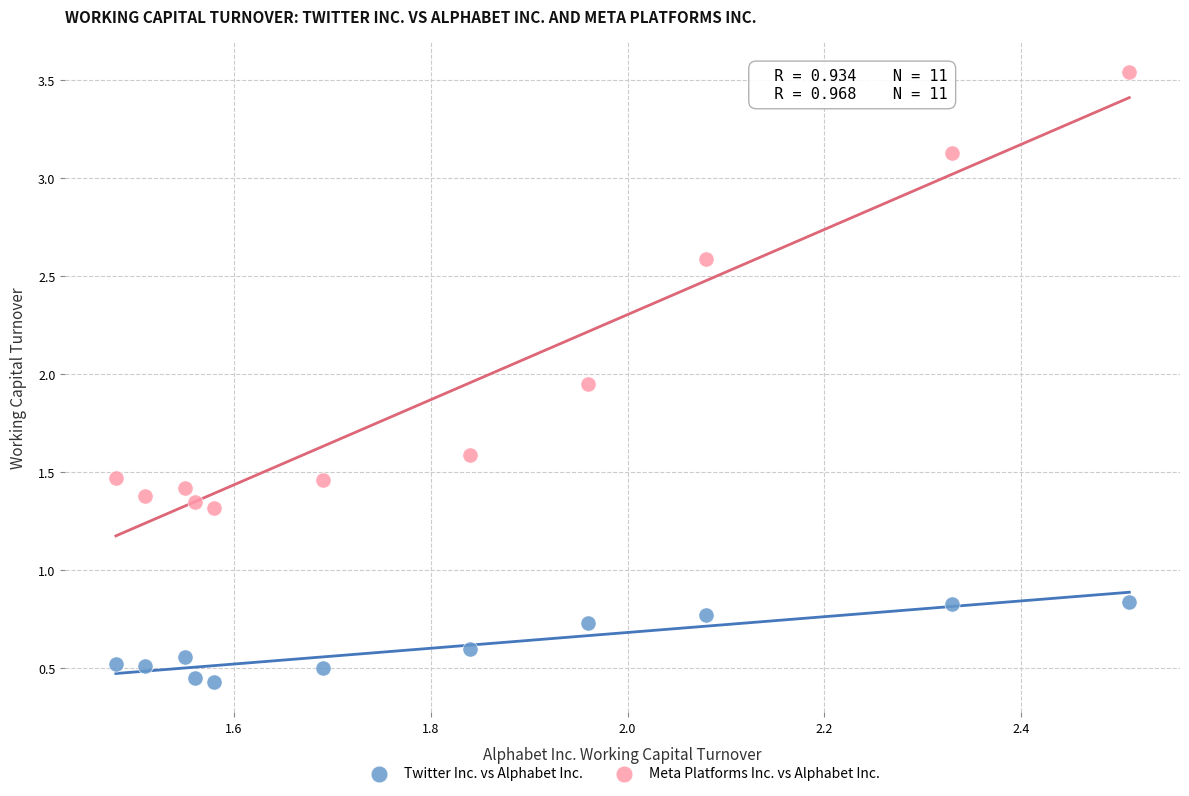

Across all data points, what is the range of Y values (max minus min)?

3.1